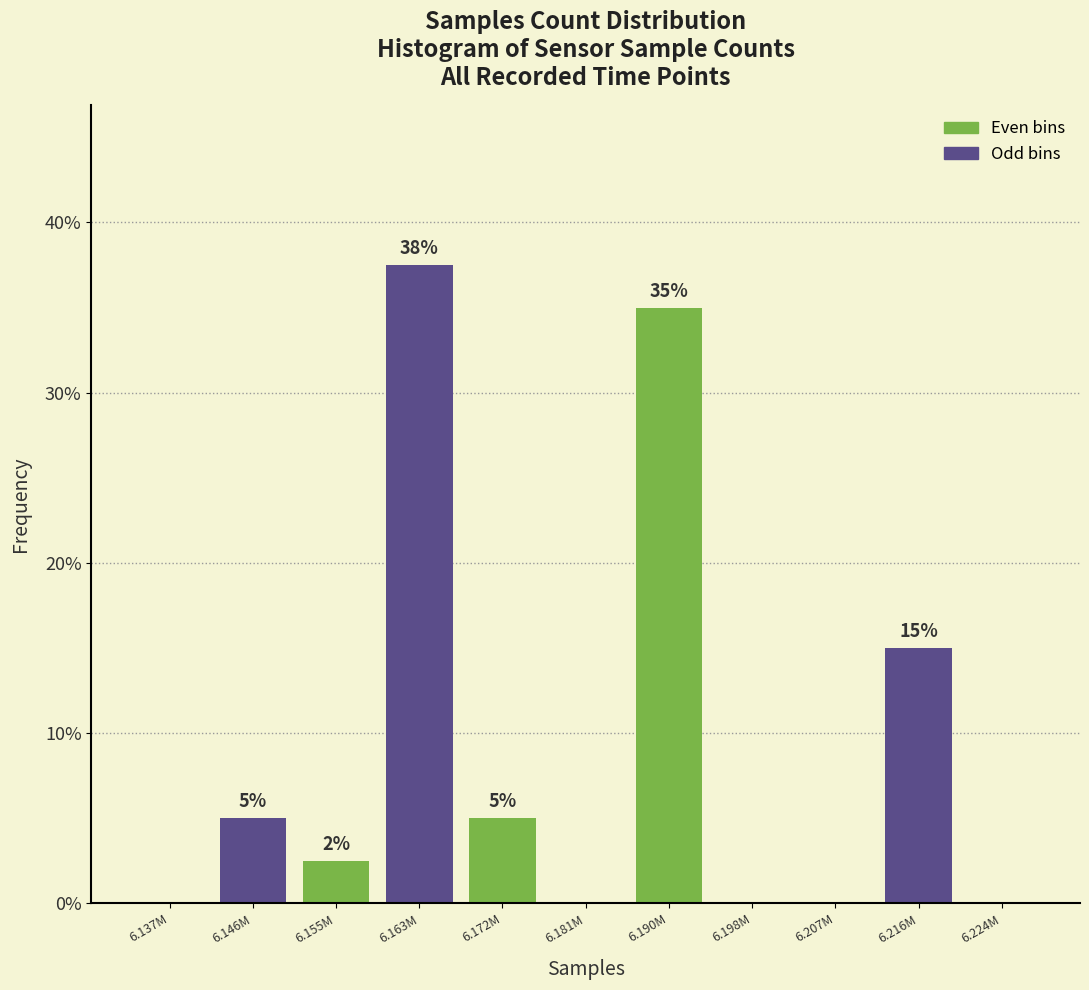

What is the greatest value displayed?

37.5